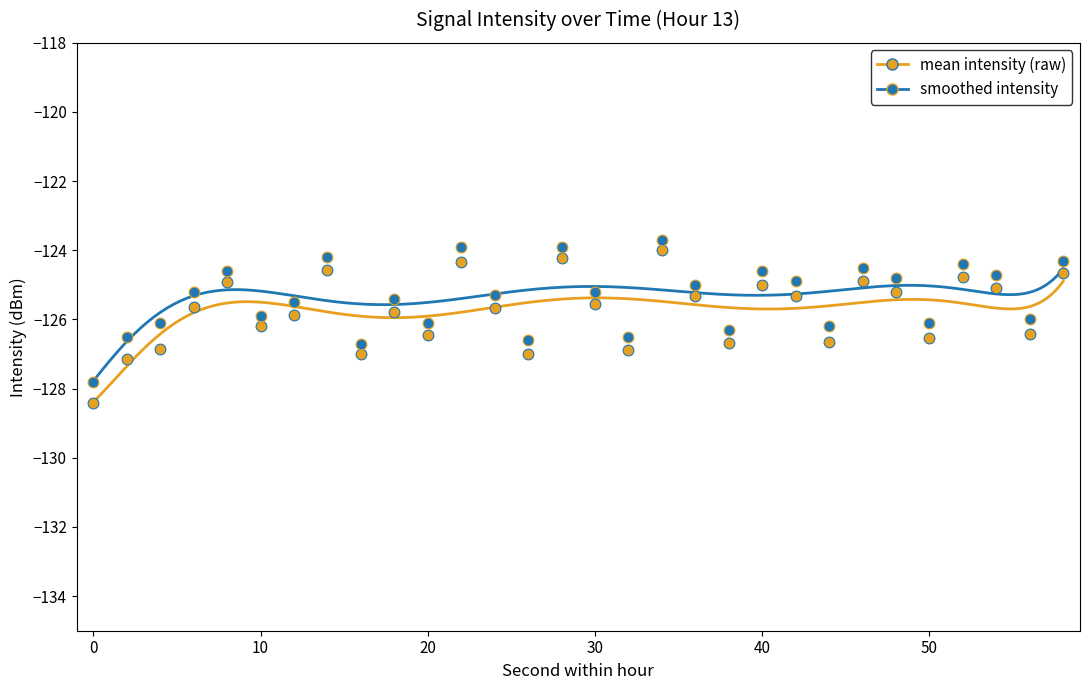

At how many categories does at least one series exceed -128?

30